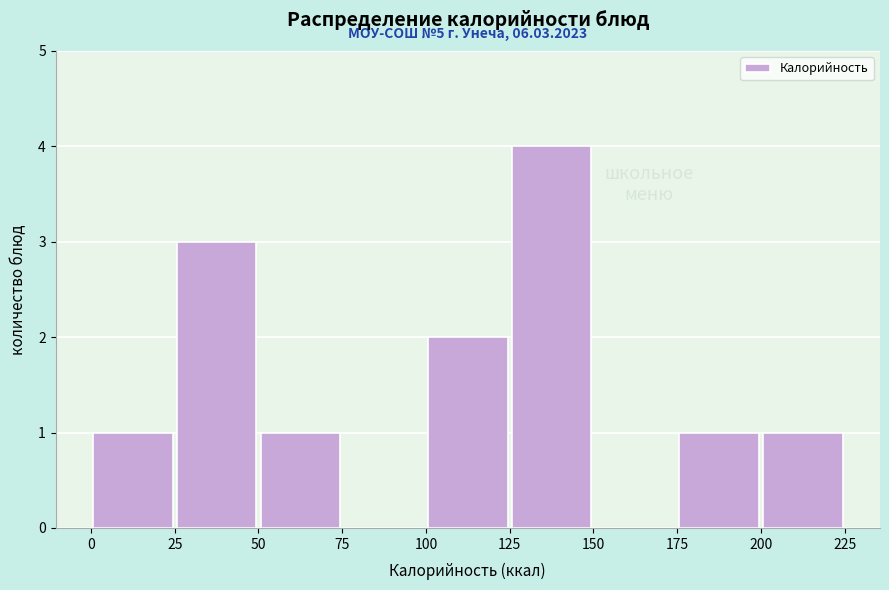

Over which range of the x-axis is the bar tallest?

125 to 150